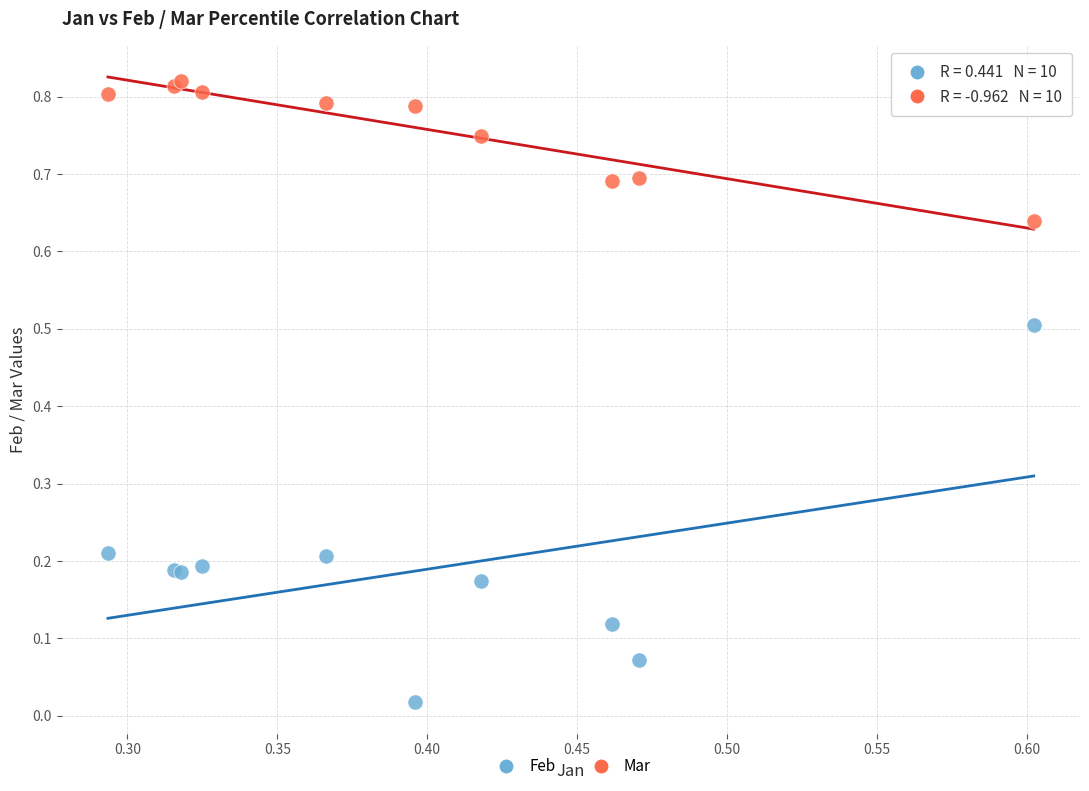

Which series contains the lowest Y value?

Feb